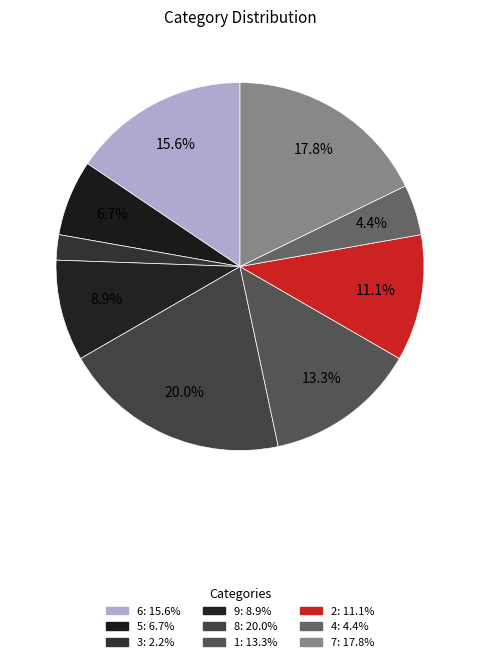

How much of the chart is everything except 7?

82.2%